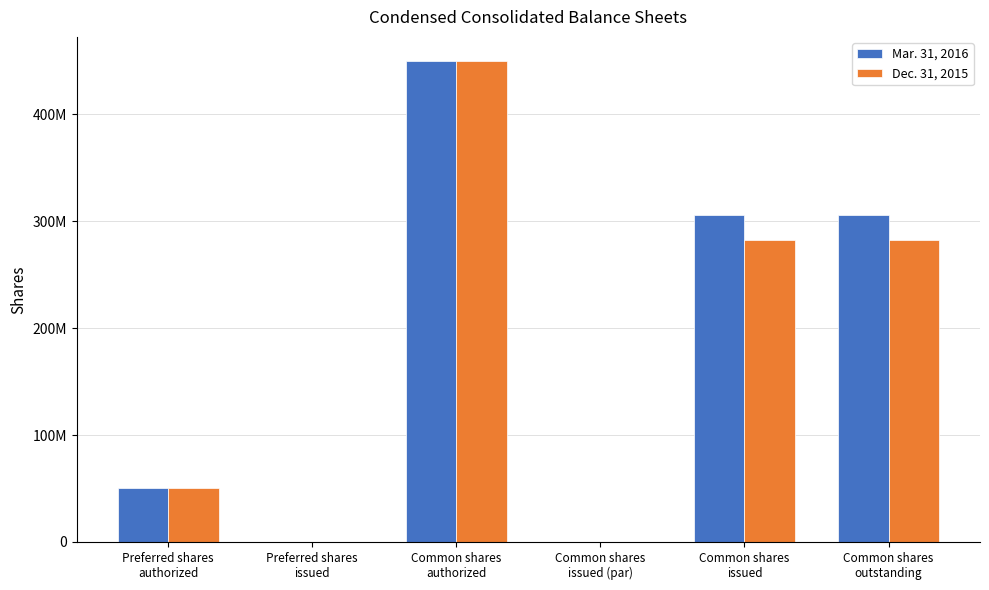

What position from the right is Common shares
issued?

2